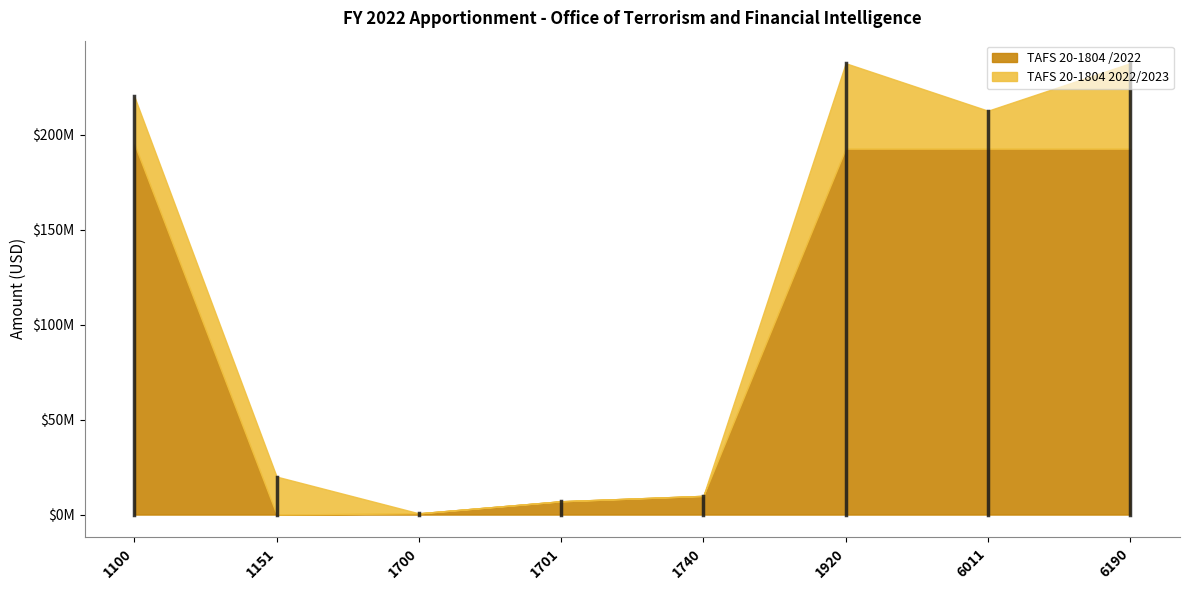

What are all the series names shown in the legend?

TAFS 20-1804 /2022, TAFS 20-1804 2022/2023